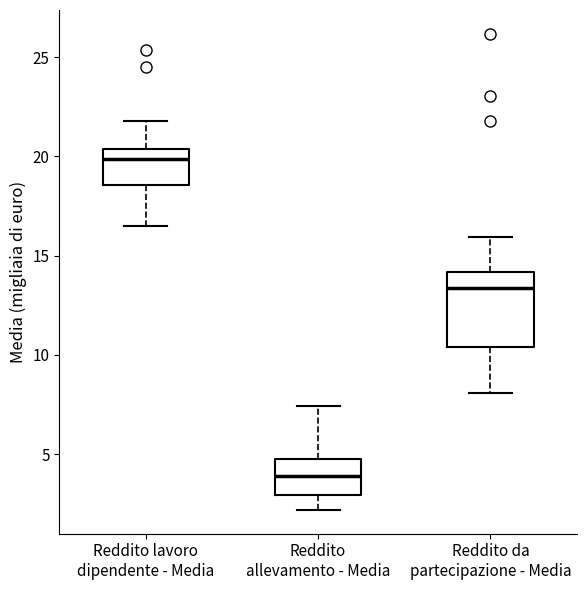

Reading left to right, read every box against the y-axis: the position of its median line, the range the box covers, and the ends of its whiskers. The values are not printed on the chart, so give them approximately, as read against the axis.

Reddito lavoro dipendente - Media: median 20.0, box 18.5 to 20.5, whiskers 16.5 to 22.0
Reddito allevamento - Media: median 4.0, box 3.0 to 5.0, whiskers 2.0 to 7.5
Reddito da partecipazione - Media: median 13.5, box 10.5 to 14.0, whiskers 8.0 to 16.0